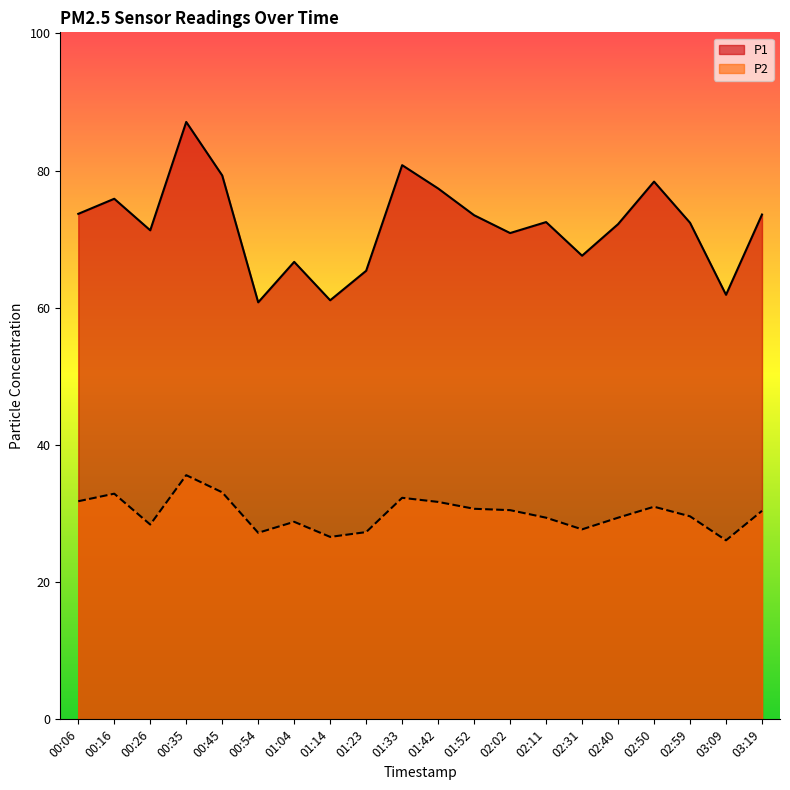

Where is the first local minimum for P2?

00:26